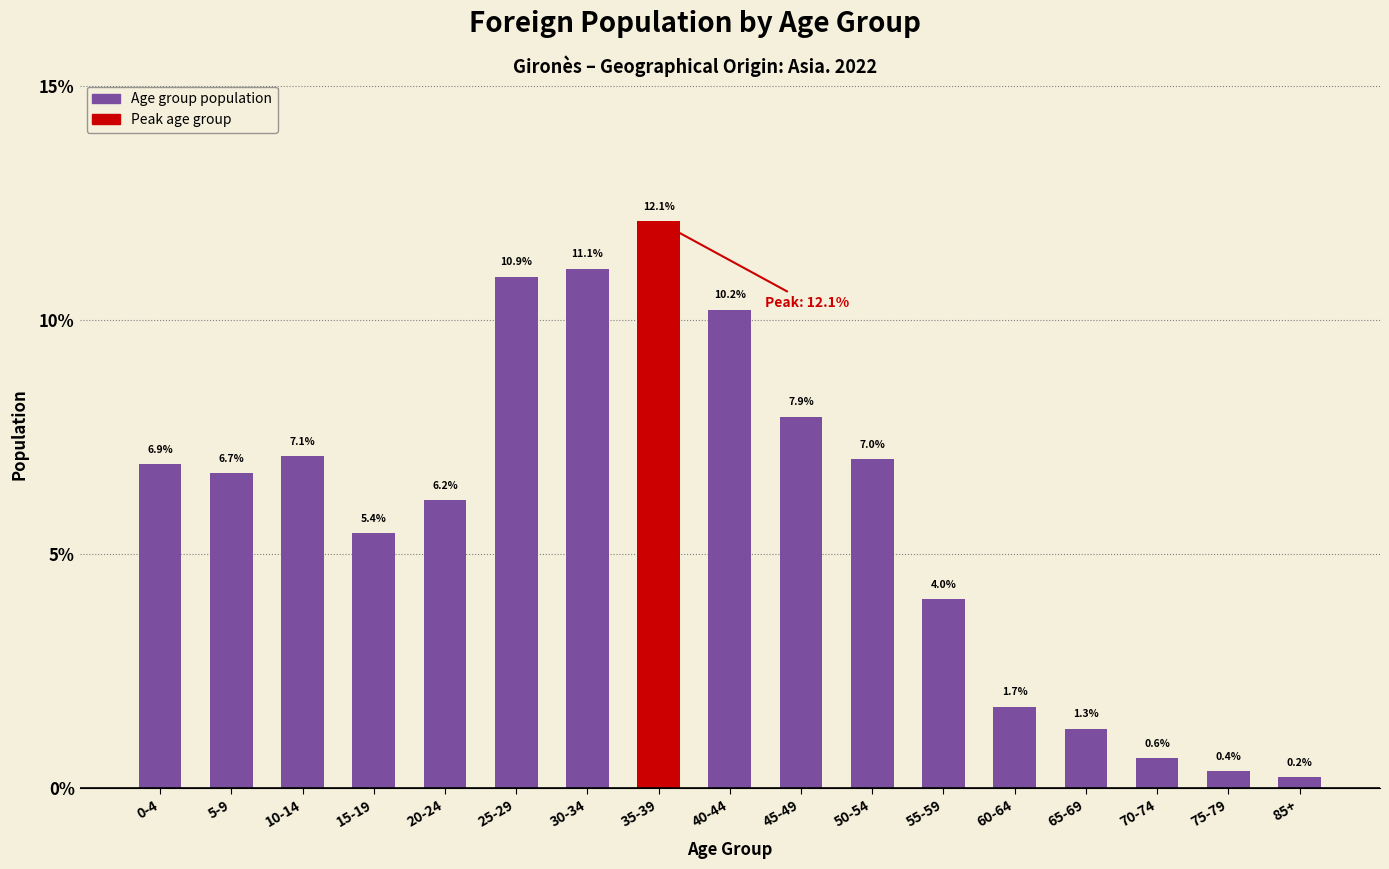

Reading right to left, transcribe all the data shown in this chart.

85+=0.2	75-79=0.4	70-74=0.6	65-69=1.3	60-64=1.7	55-59=4.0	50-54=7.0	45-49=7.9	40-44=10.2	35-39=12.1	30-34=11.1	25-29=10.9	20-24=6.2	15-19=5.4	10-14=7.1	5-9=6.7	0-4=6.9